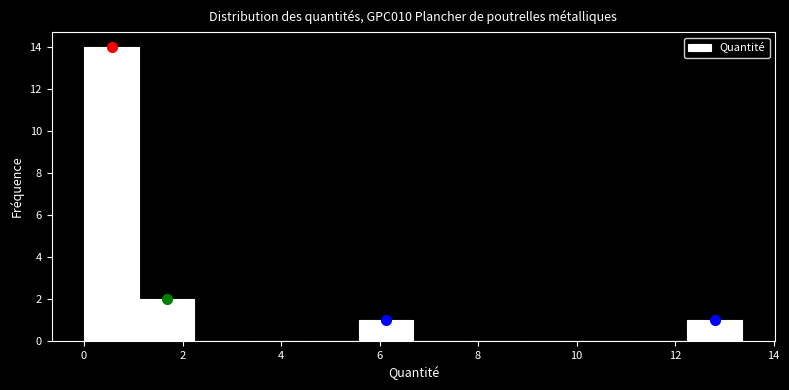

Reading left to right, transcribe this chart: for each bar, give the range it covers on the x-axis and its height. Neither the bar edges nor the heights are printed on the chart, so give them approximately, as read against the axes.

0.0 to 1.2: 14
1.2 to 2.2: 2
2.2 to 3.4: 0
3.4 to 4.4: 0
4.4 to 5.6: 0
5.6 to 6.6: 1
6.6 to 7.8: 0
7.8 to 9.0: 0
9.0 to 10.0: 0
10.0 to 11.2: 0
11.2 to 12.2: 0
12.2 to 13.4: 1